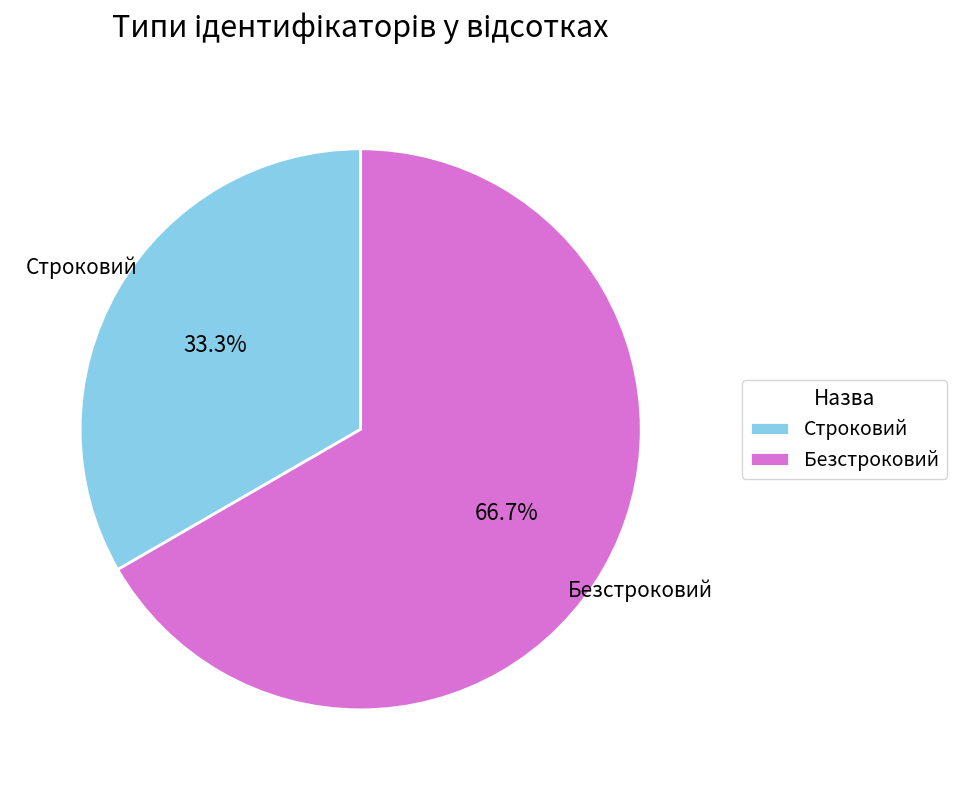

Which slice represents more than half of the pie?

Безстроковий